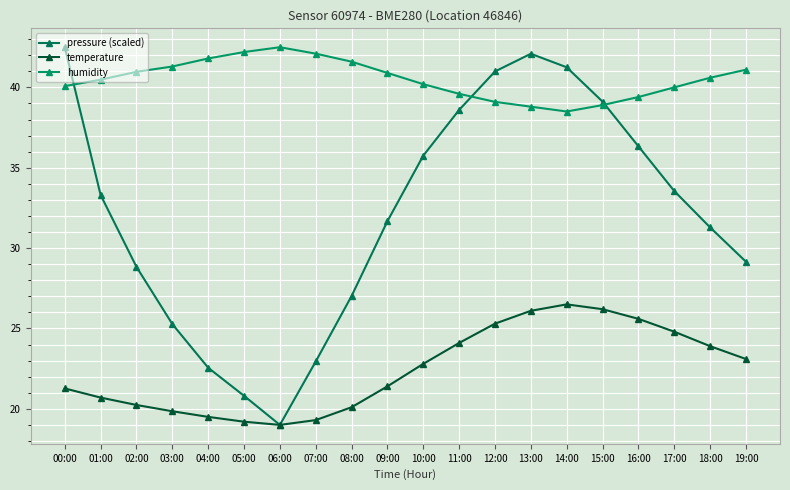

Reading left to right, extract all data points from this chart.

pressure (scaled): 42.5	33.3	28.8	25.3	22.6	20.8	19.0	22.9	27.0	31.7	35.8	38.6	41.0	42.1	41.3	39.1	36.3	33.6	31.3	29.2
temperature: 21.3	20.7	20.2	19.9	19.5	19.2	19.0	19.3	20.1	21.4	22.8	24.1	25.3	26.1	26.5	26.2	25.6	24.8	23.9	23.1
humidity: 40.1	40.5	41.0	41.3	41.8	42.2	42.5	42.1	41.6	40.9	40.2	39.6	39.1	38.8	38.5	38.9	39.4	40.0	40.6	41.1